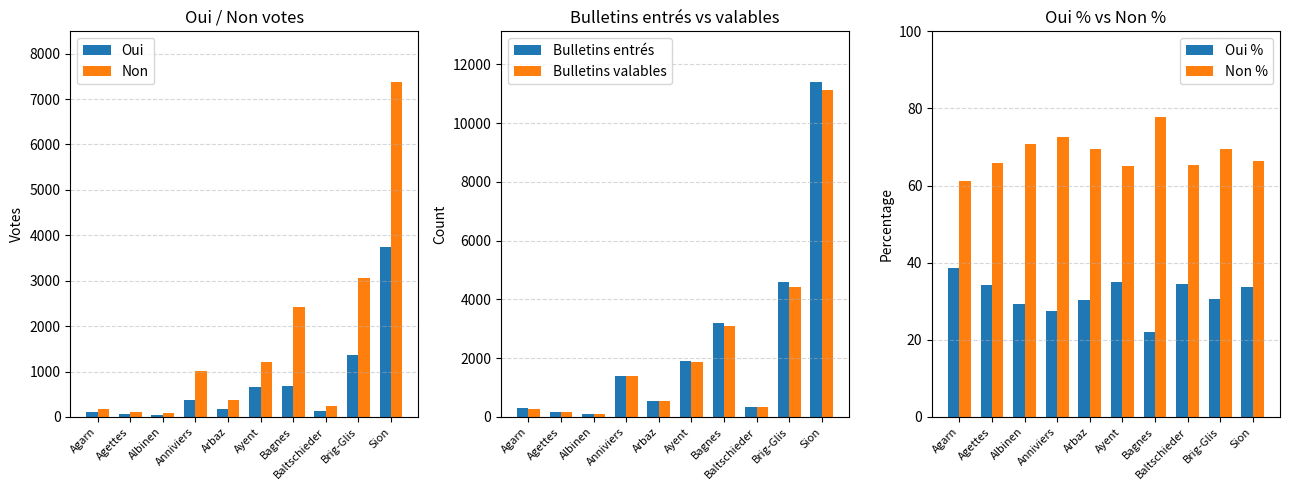

Is the value of Bulletins entrés at Albinen greater than the value of Non at Brig-Glis?

No